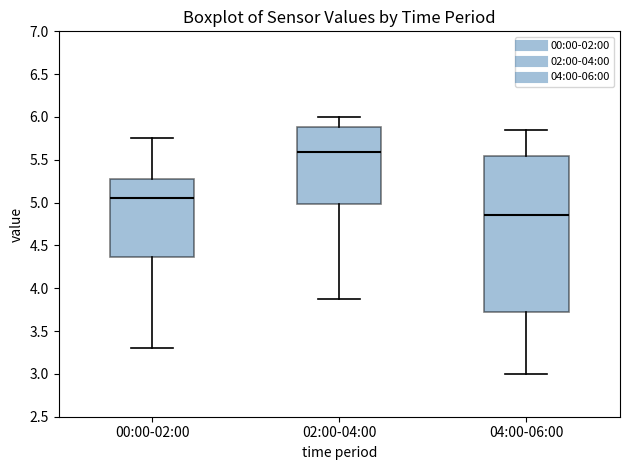

Reading left to right, read every box against the y-axis: the position of its median line, the range the box covers, and the ends of its whiskers. The values are not printed on the chart, so give them approximately, as read against the axis.

00:00-02:00: median 5.05, box 4.35 to 5.30, whiskers 3.30 to 5.75
02:00-04:00: median 5.60, box 5.00 to 5.90, whiskers 3.85 to 6.00
04:00-06:00: median 4.85, box 3.70 to 5.55, whiskers 3.00 to 5.85